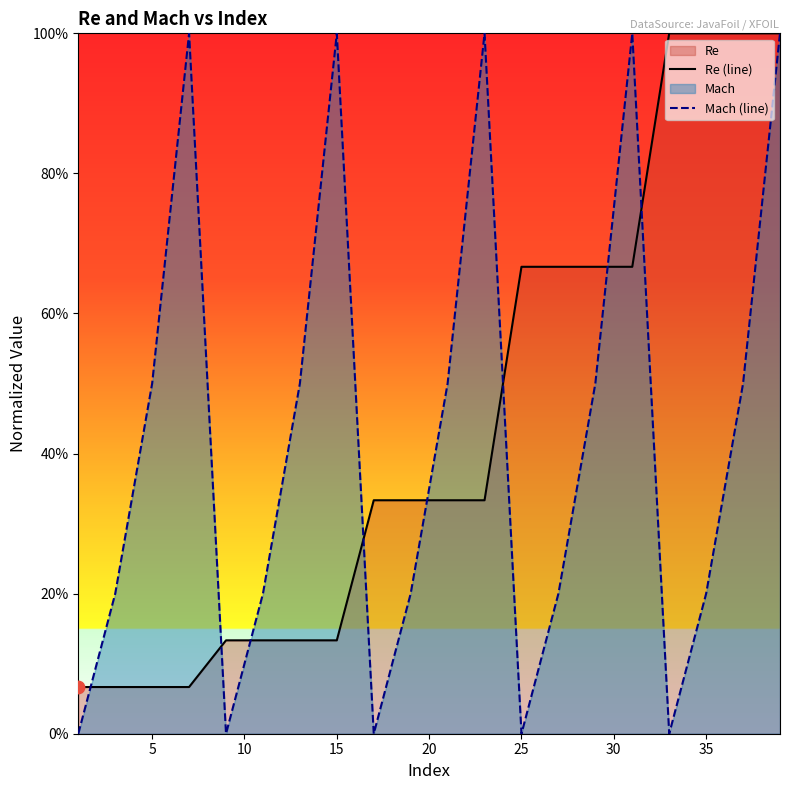

Which series contains the lowest Y value?

Mach (line)